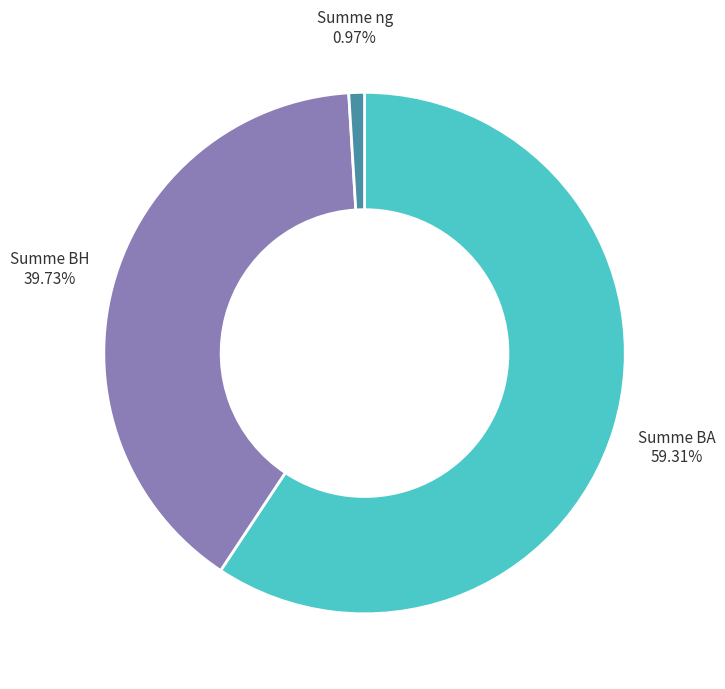

Is there a majority slice in this chart?

Yes